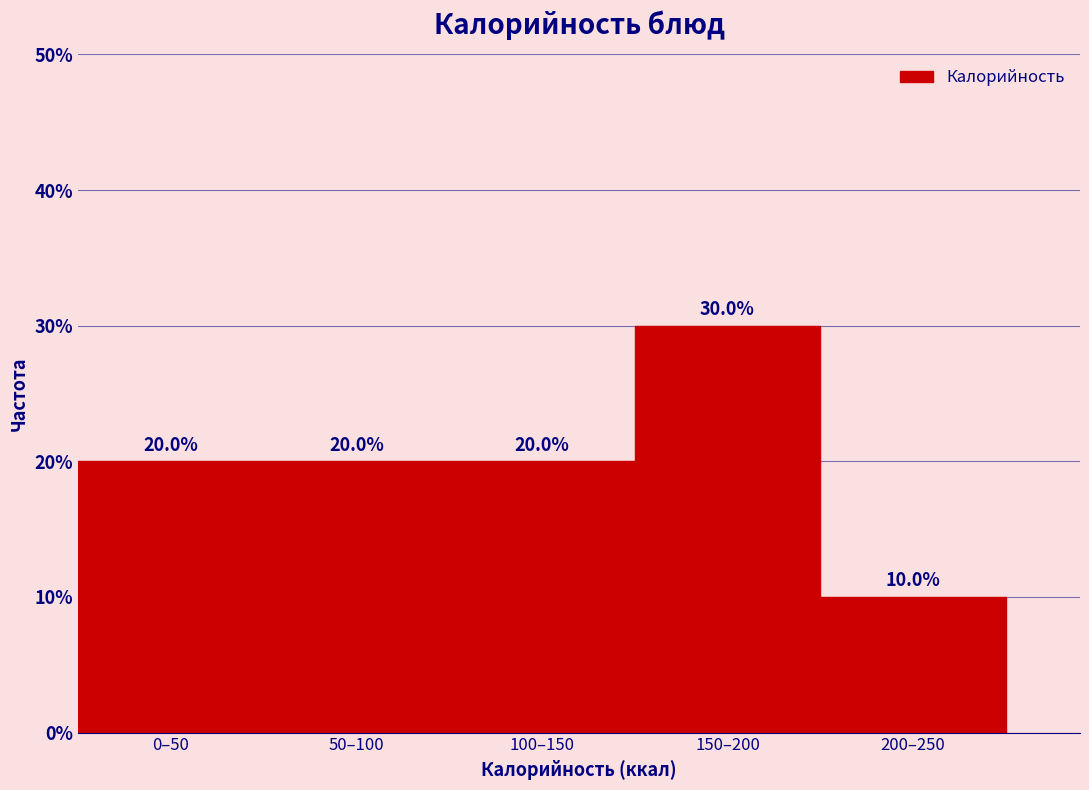

Reading left to right, what are all the values shown in this chart?

20	20	20	30	10